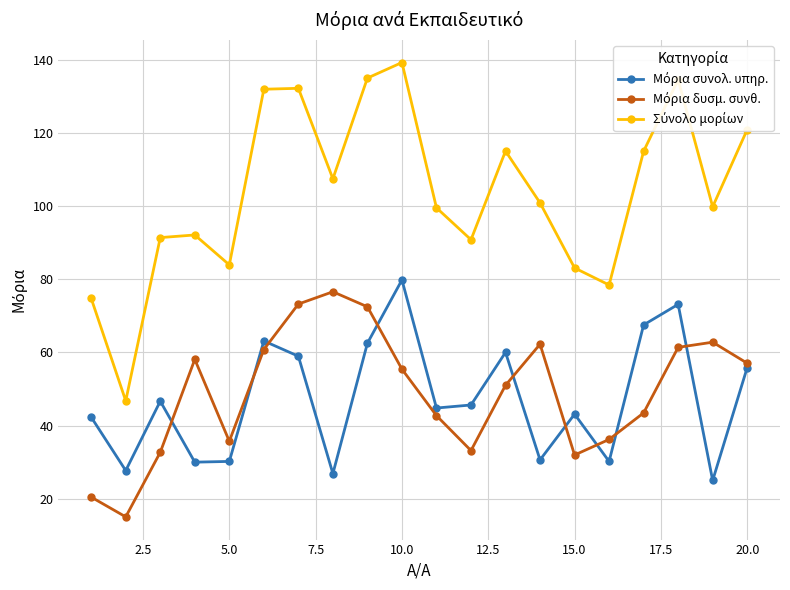

What is the maximum value shown in the chart?

139.2